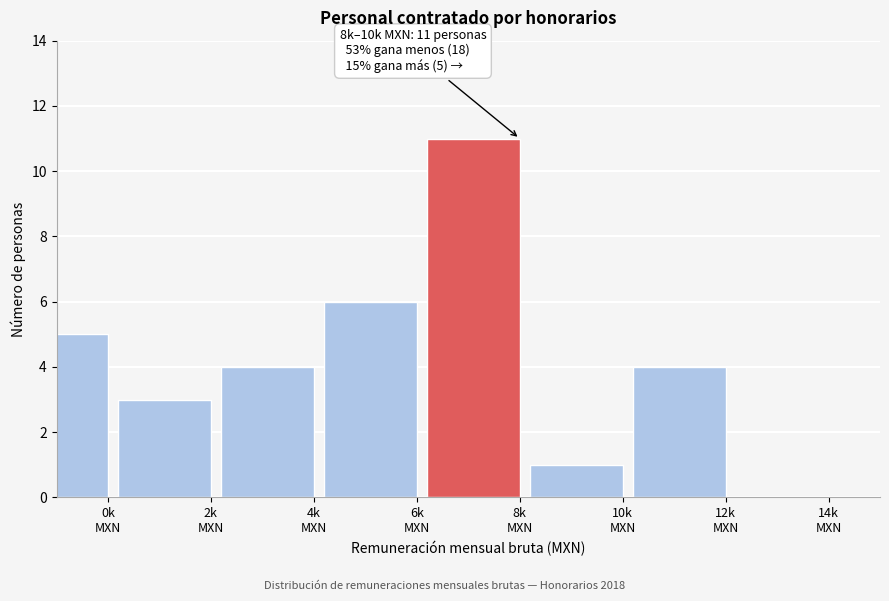

What is the sum of all values?

34